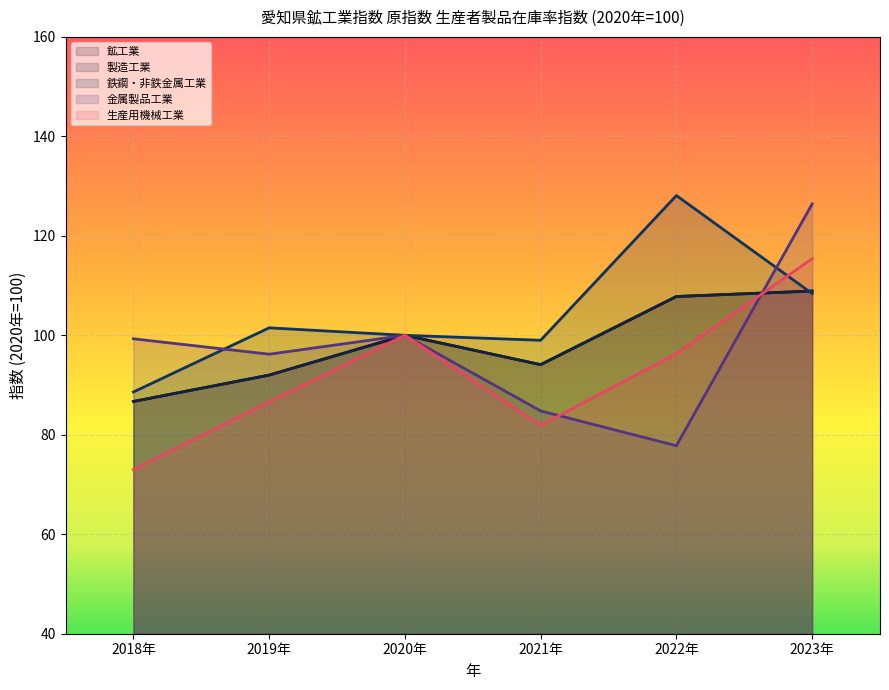

What value does the 生産用機械工業 series have at 2020年?

100.0